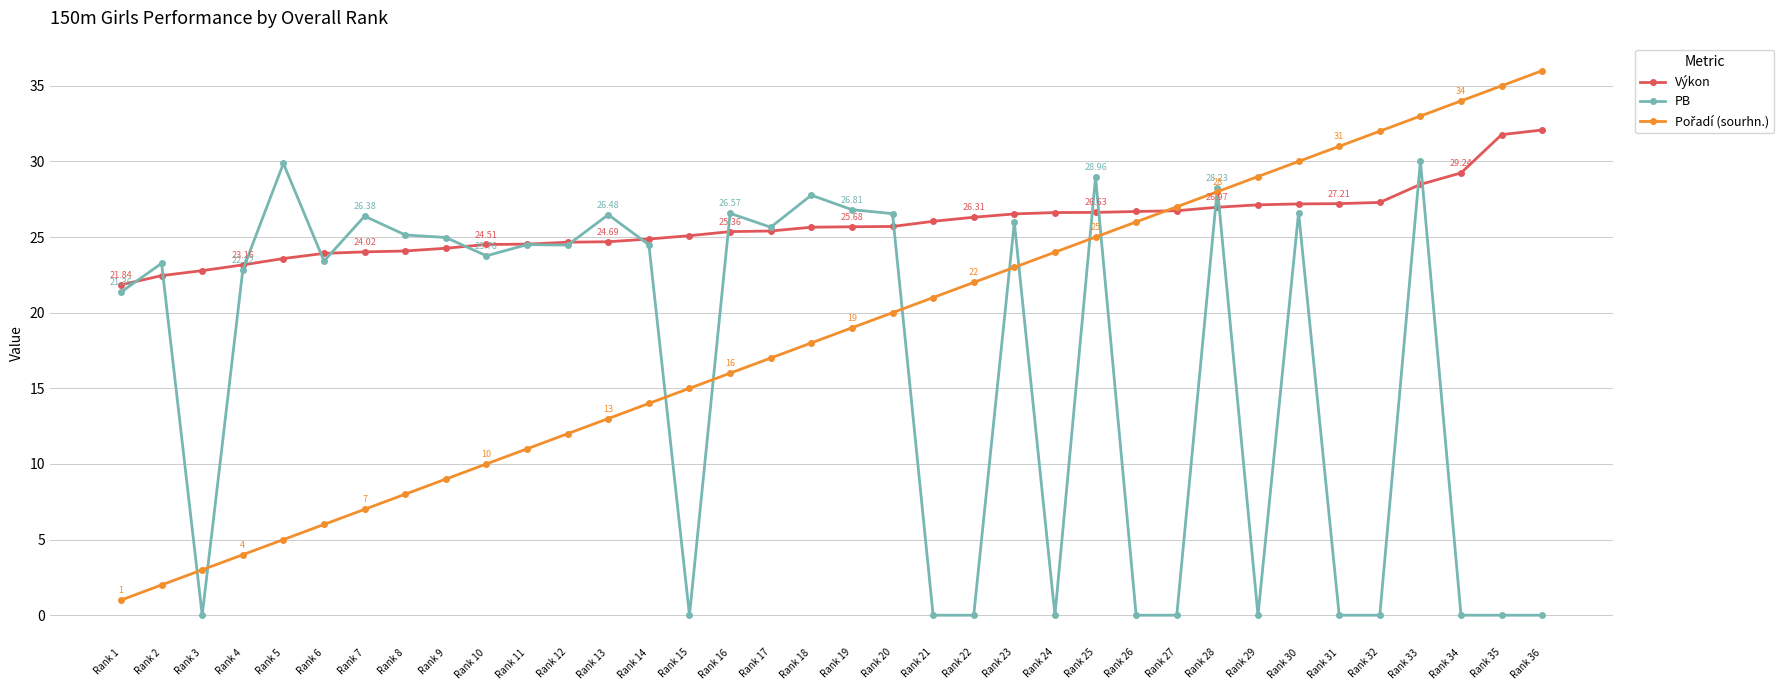

Which series changed the most between Rank 32 and Rank 33?

PB